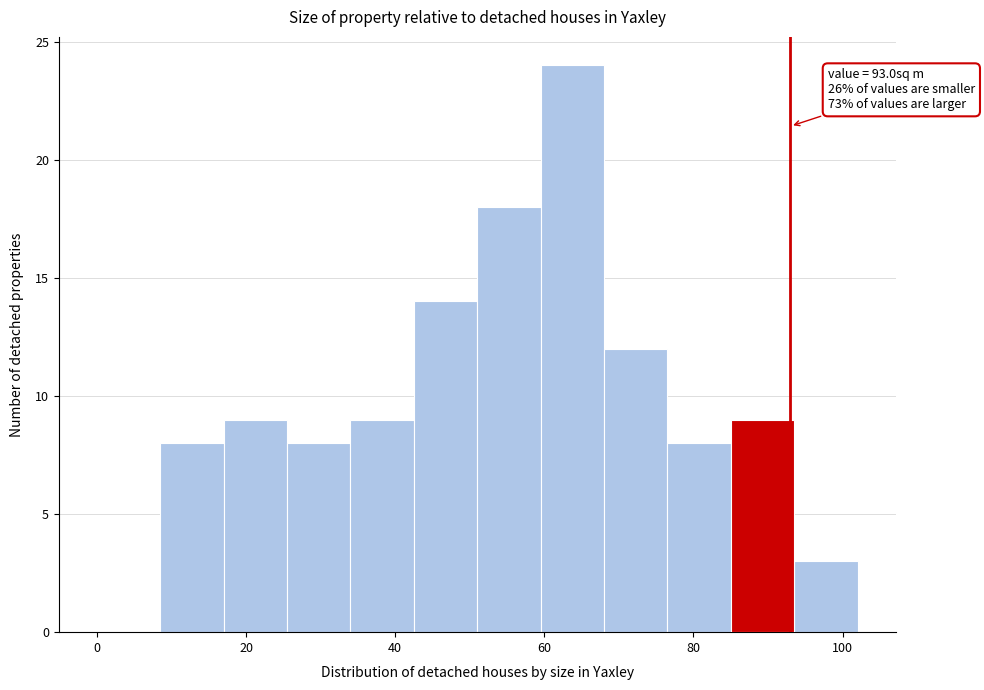

Over which range of the x-axis is the bar tallest?

59.5 to 68.0